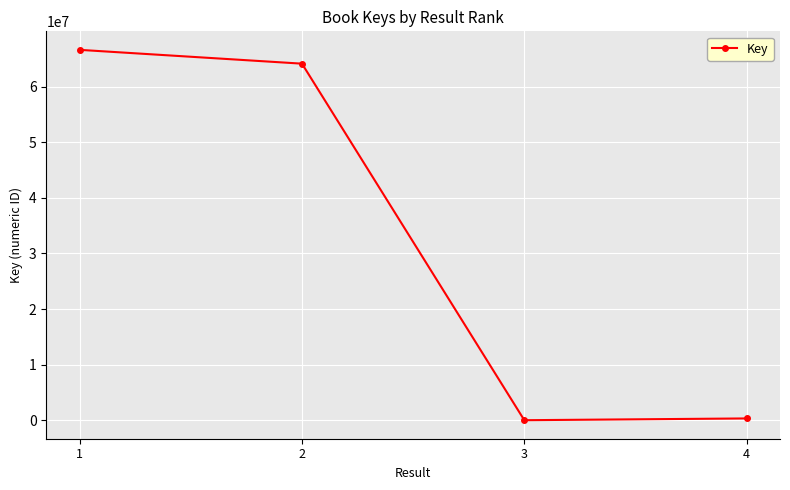

What is the difference between the maximum and second lowest values?

66269492